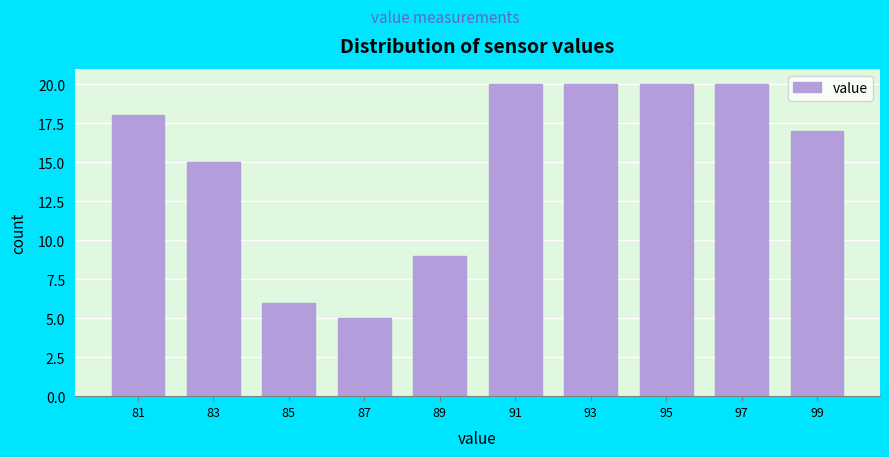

Reading left to right, transcribe this chart: for each bar, give the range it covers on the x-axis and its height. The values are not printed on the chart, so give them approximately, as read against the axis.

80 to 82: 18
82 to 84: 15
84 to 86: 6
86 to 88: 5
88 to 90: 9
90 to 92: 20
92 to 94: 20
94 to 96: 20
96 to 98: 20
98 to 100: 17